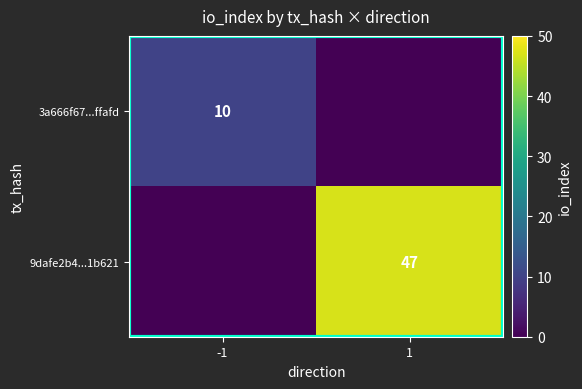

Is it true that 9dafe2b4...1b621 equals 67 at 1?

False